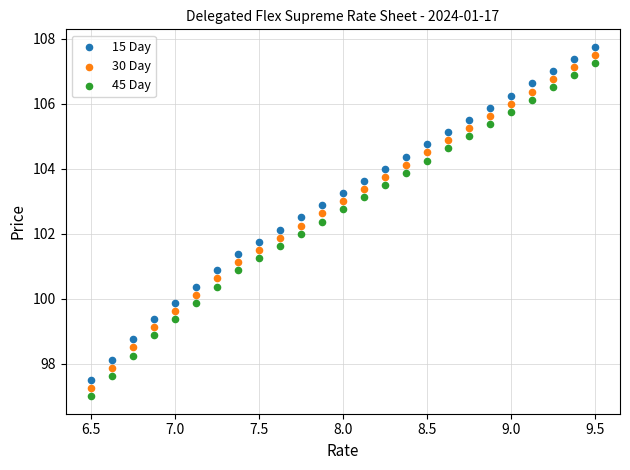

Which series contains the highest Y value?

15 Day